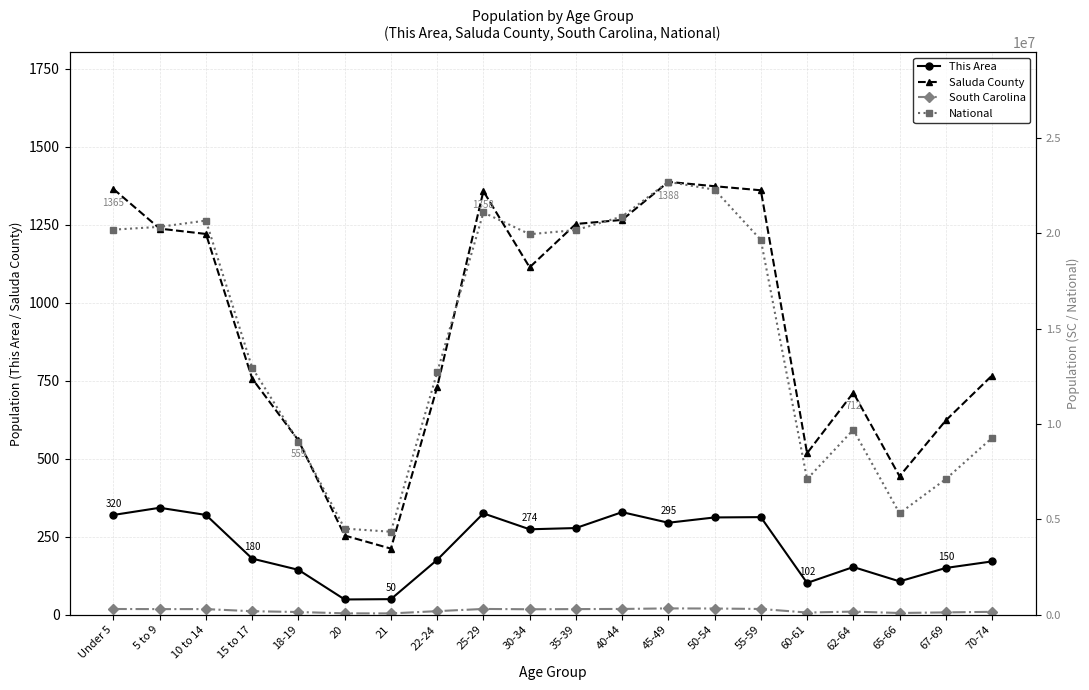

Which category has the highest value in the This Area series?

5 to 9